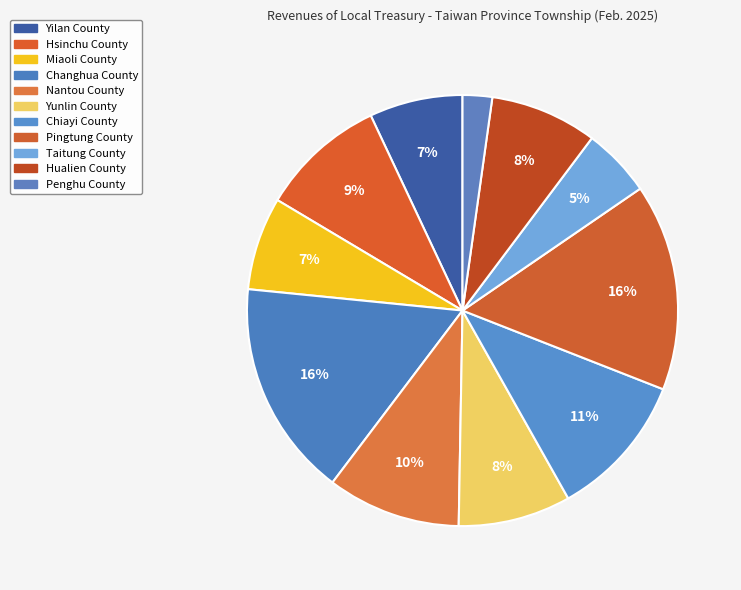

What is the smallest slice in the pie chart?

Penghu County